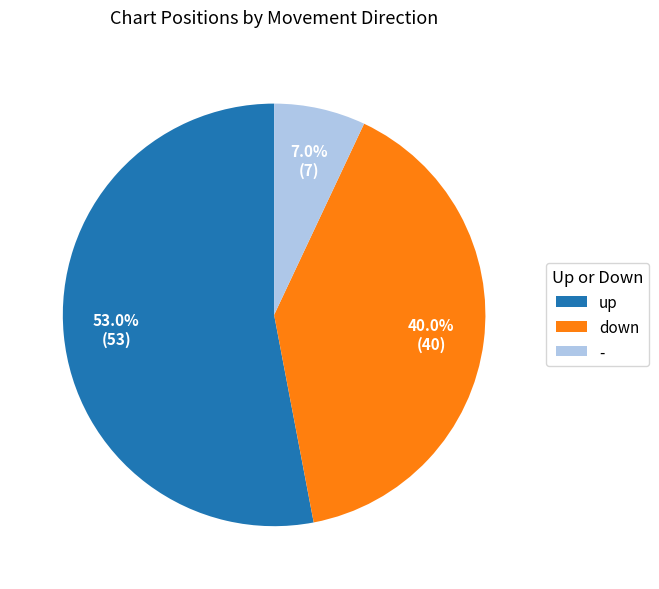

Which has a higher value, down or up?

up